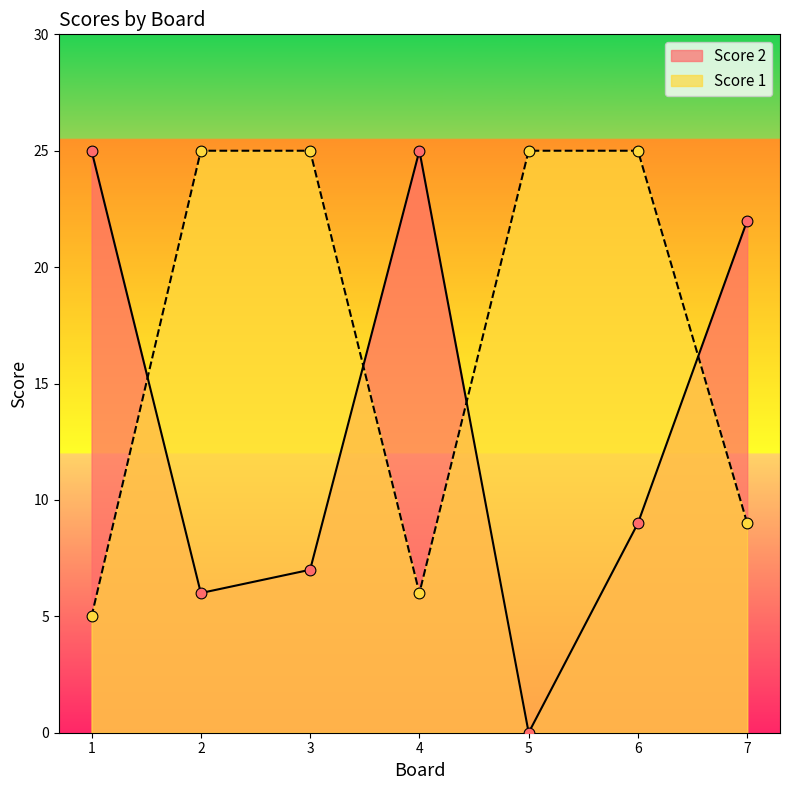

Which series has the largest Y range (max minus min)?

Score 2